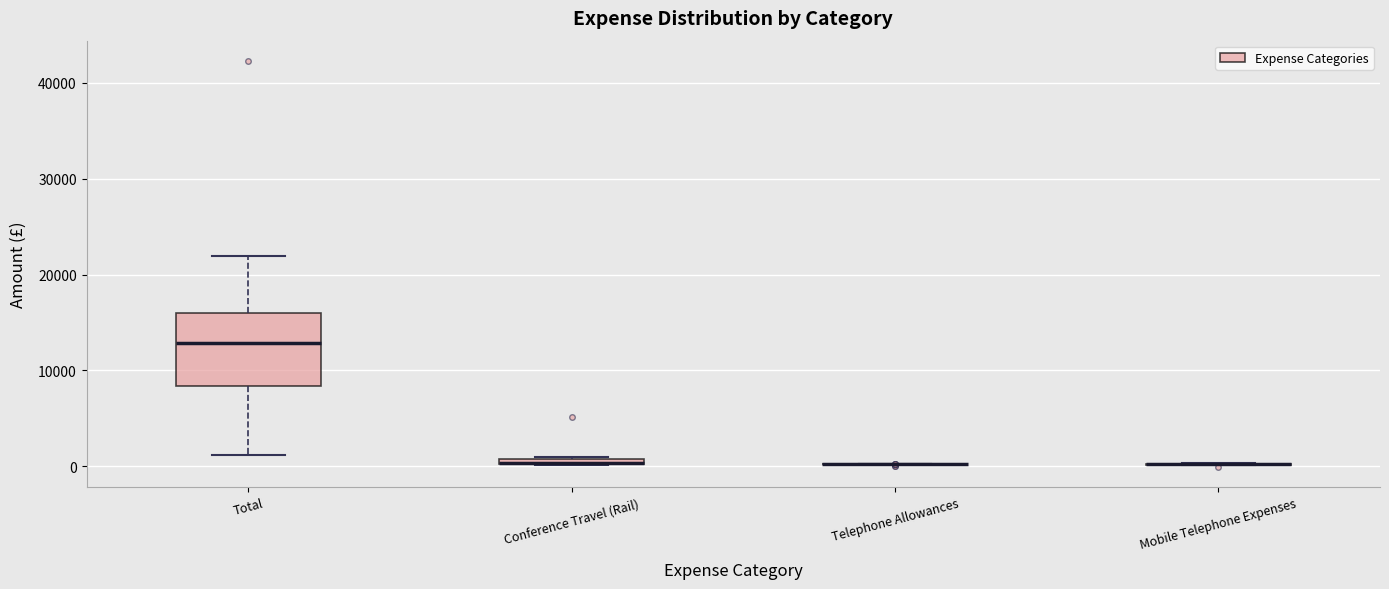

Which box is the tallest, from its lower edge to its upper edge?

Total